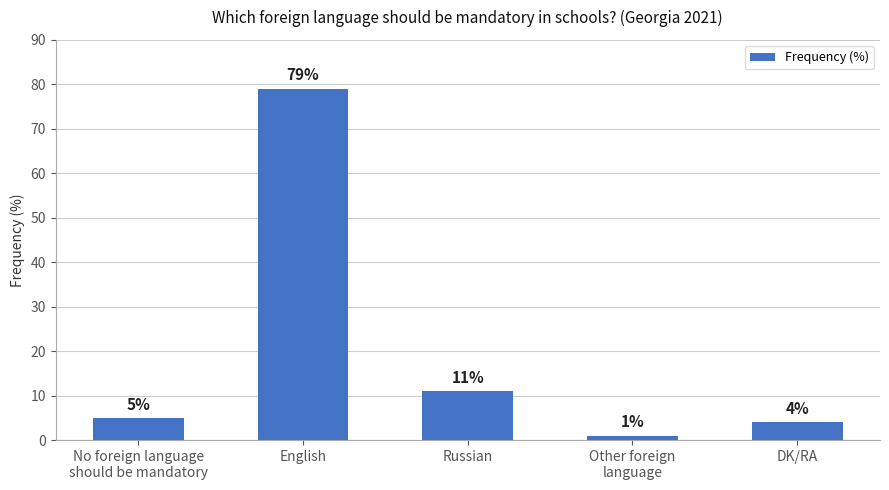

Reading left to right, extract all data points from this chart.

No foreign language
should be mandatory=5	English=79	Russian=11	Other foreign
language=1	DK/RA=4